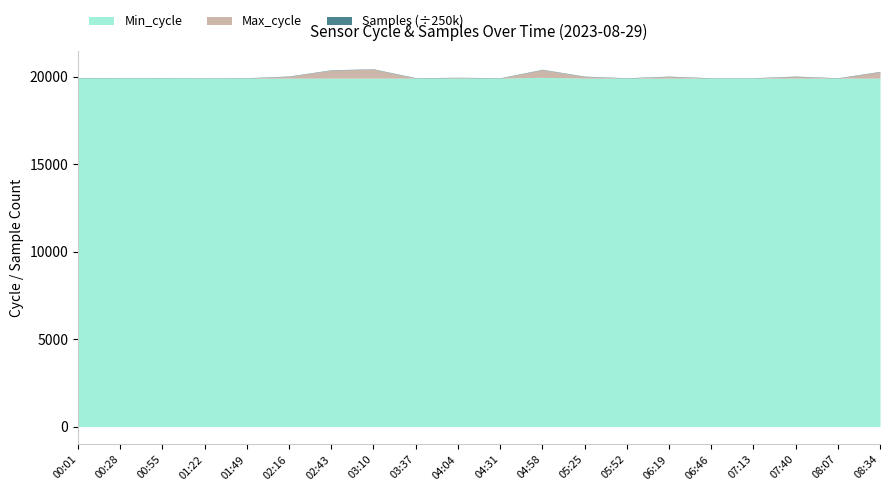

Which has a higher value, 02:16 or 07:40?

02:16